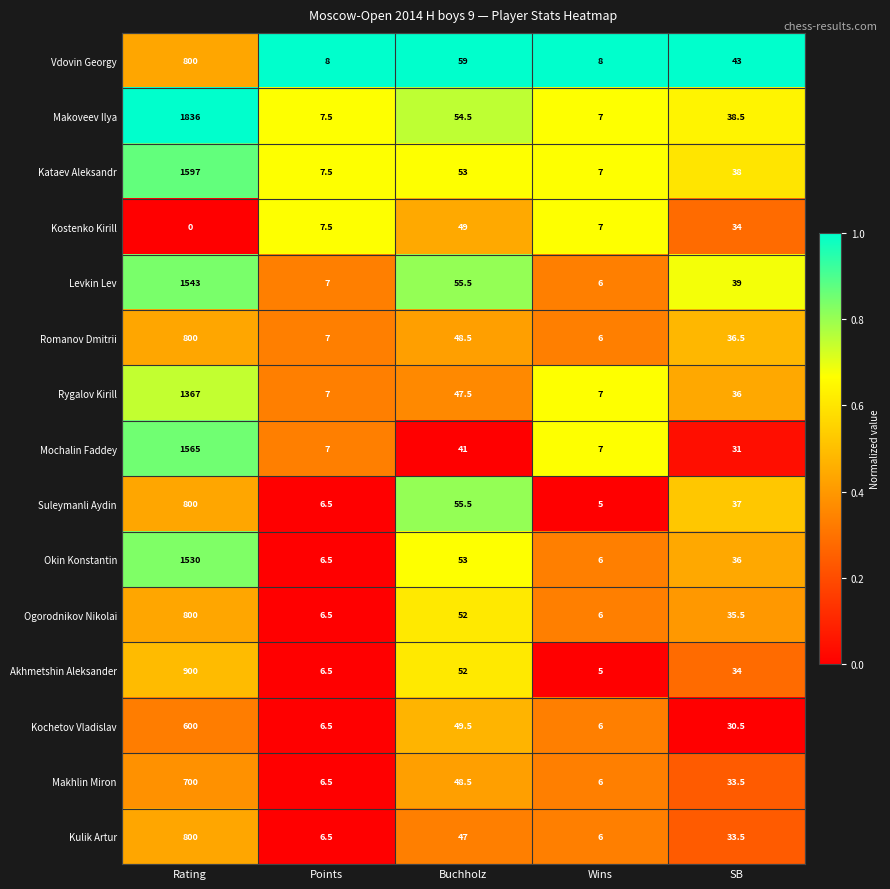

The value of Akhmetshin Aleksander at Wins is 5.0. True or false?

True